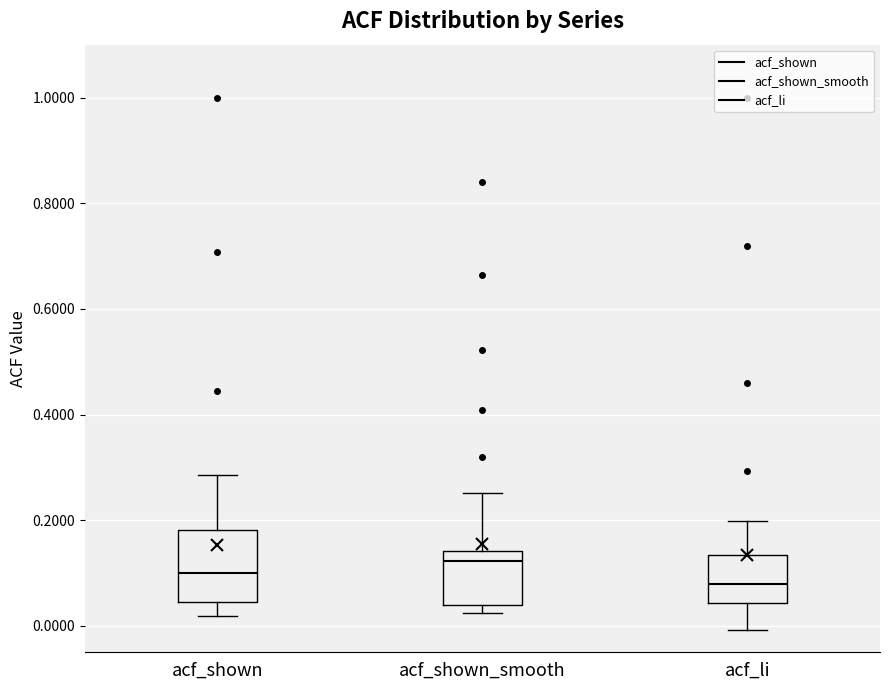

Where does the lower whisker of the box for acf_li end on the y-axis? The values are not printed on the chart, so give them approximately, as read against the axis.

0.00